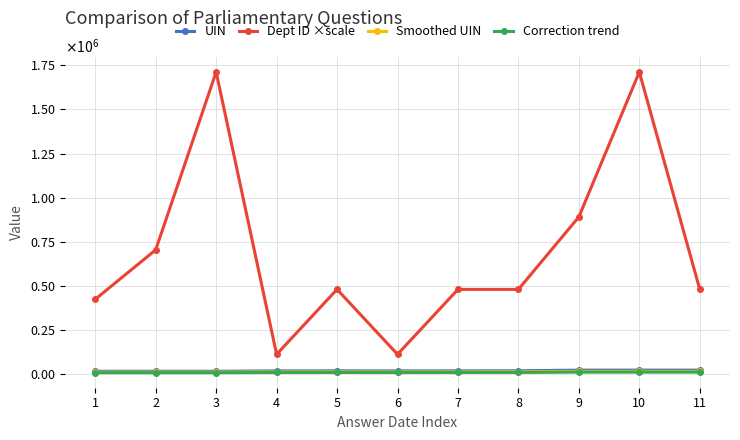

What is the value of the Correction trend point at the 2nd from the left?

7950.5